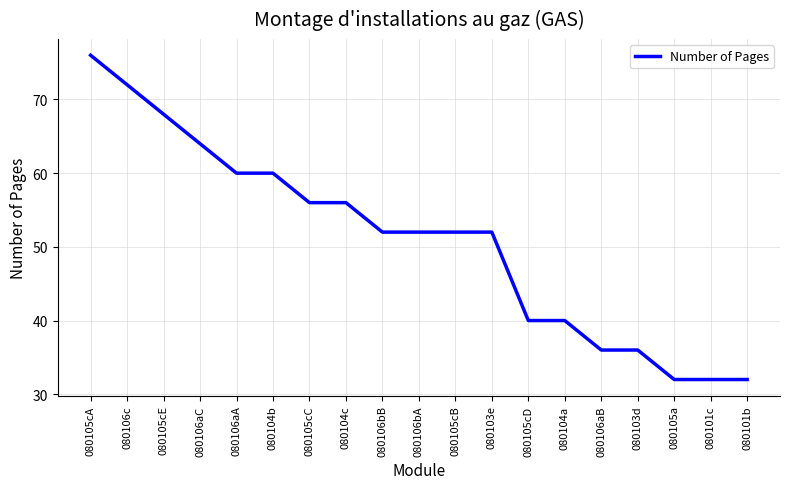

Approximately how many times larger is the value at 080104b compared to 080106aB?

1.7